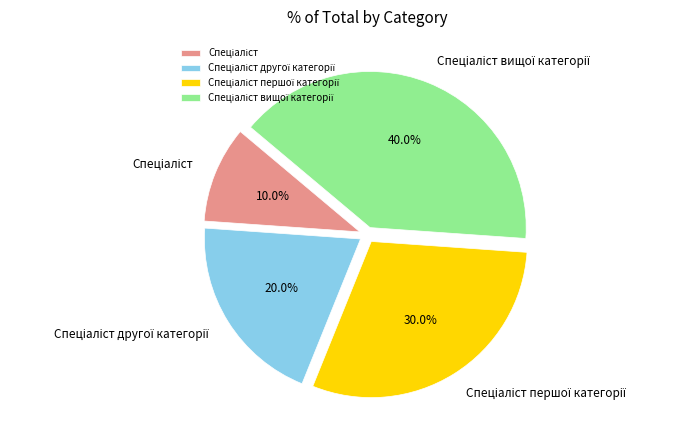

Is there a majority slice in this chart?

No